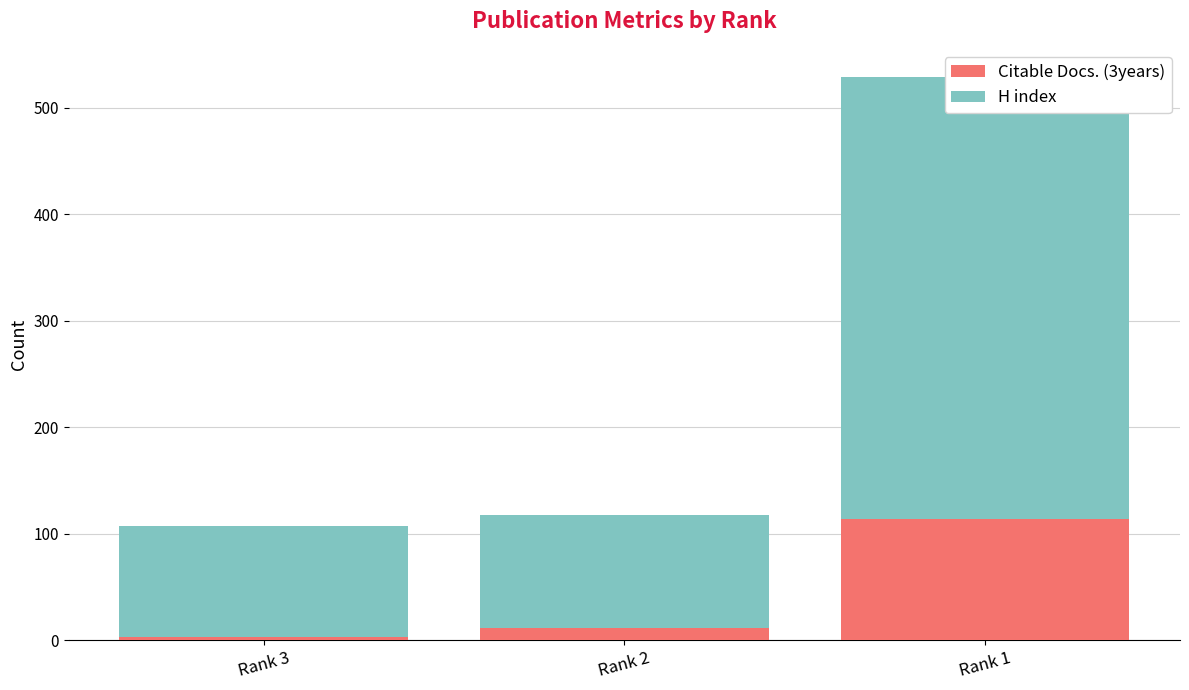

Which series has the largest total across all categories?

H index